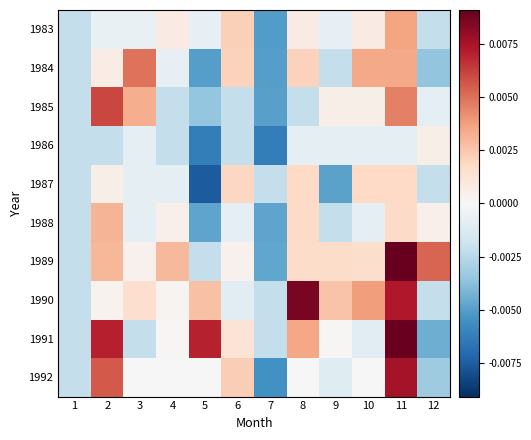

Which has a higher value, 4 or 12?

4